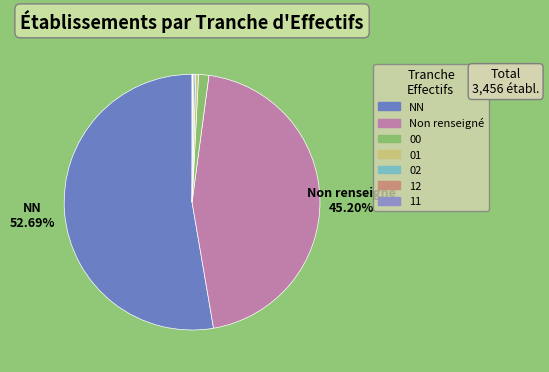

What is the majority slice?

NN